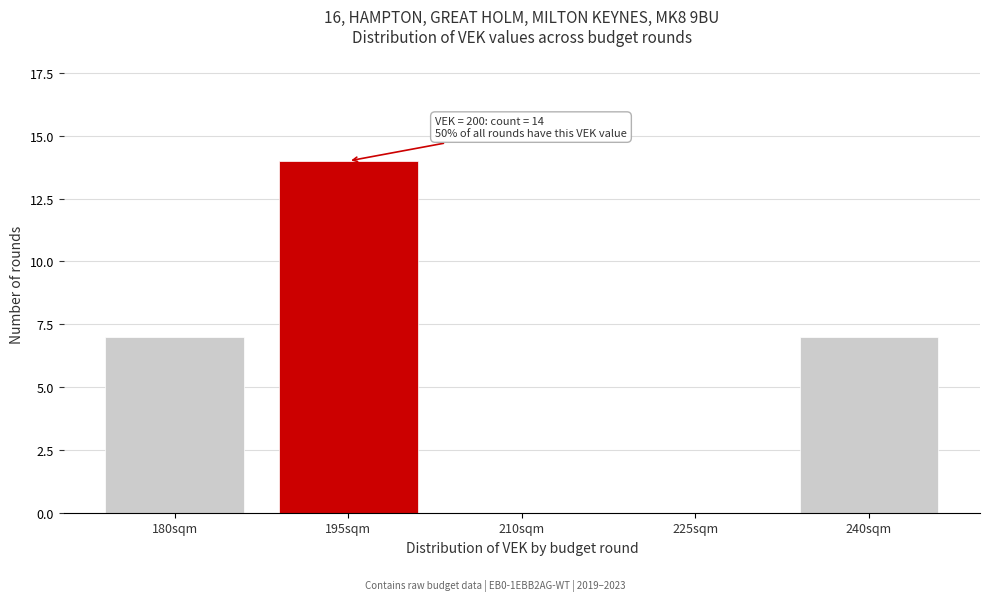

Reading left to right, transcribe all the data shown in this chart.

180sqm=7	195sqm=14	210sqm=0	225sqm=0	240sqm=7